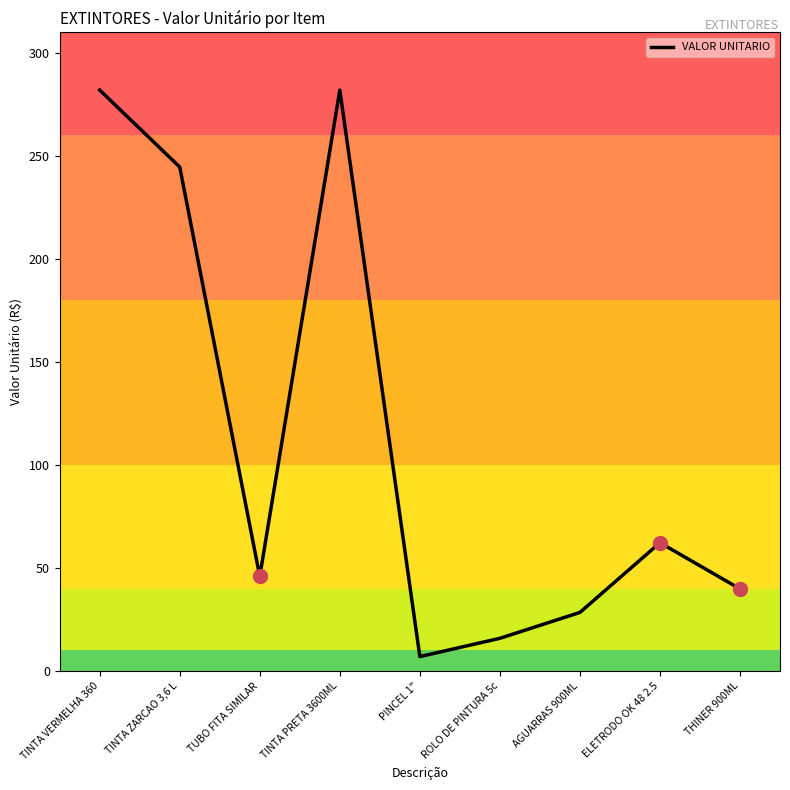

Reading left to right, extract all data points from this chart.

TINTA VERMELHA 360=282.0	TINTA ZARCAO 3,6 L=244.6	TUBO FITA SIMILAR=45.9	TINTA PRETA 3600ML=282.0	PINCEL 1"=7.0	ROLO DE PINTURA 5c=15.8	AGUARRAS 900ML=28.4	ELETRODO OK 48 2.5=62.2	THINER 900ML=39.8